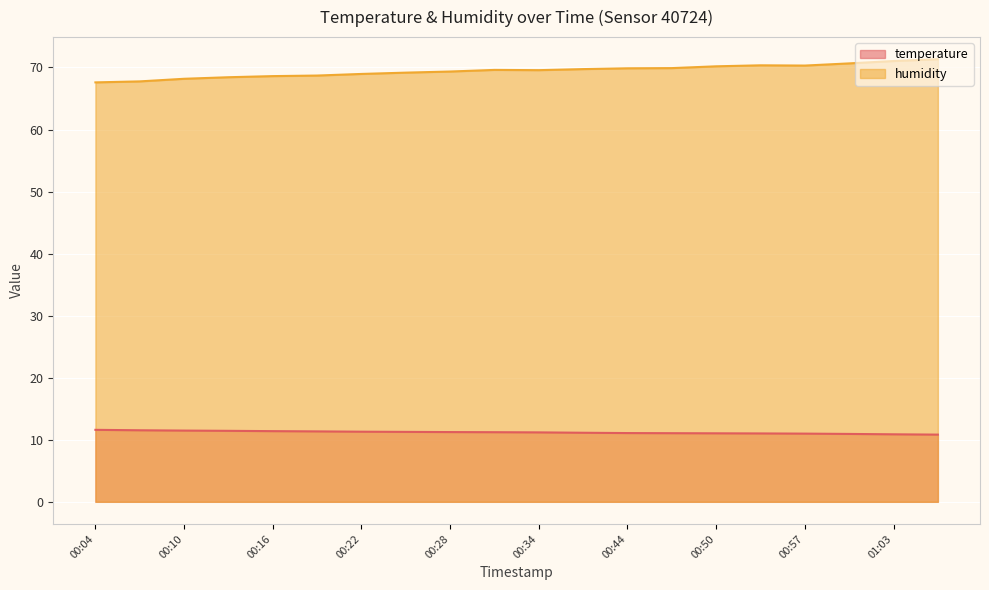

Which label corresponds to the smallest value in the chart?

01:06